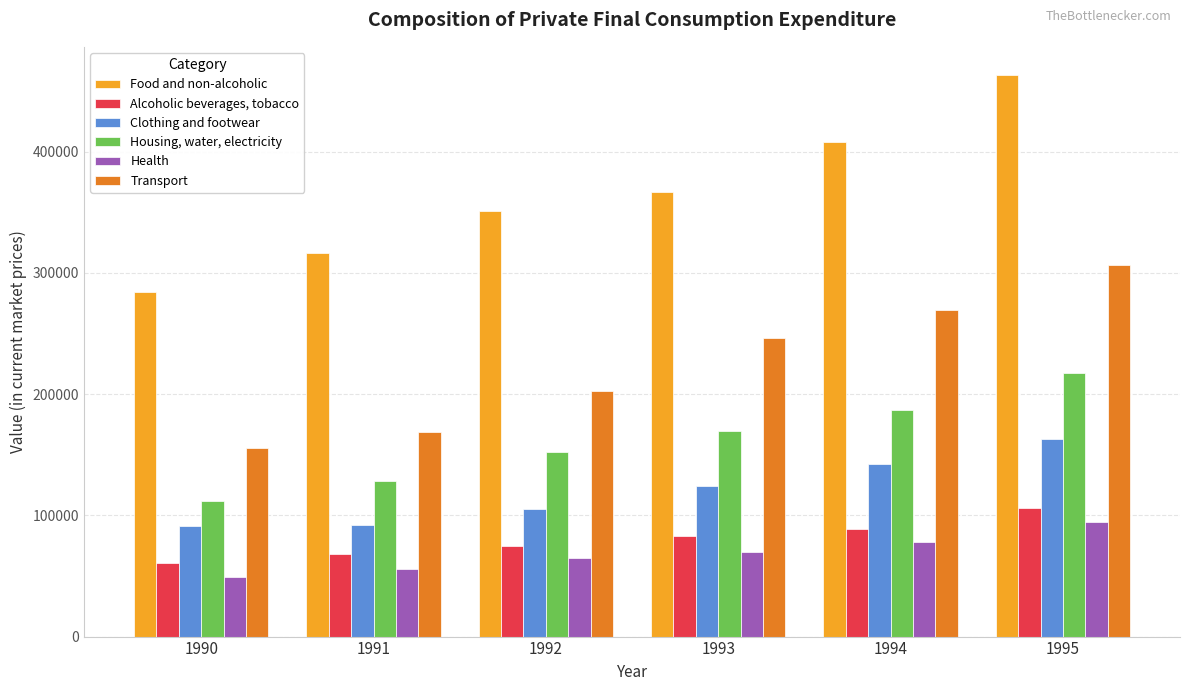

Is the value of Health at 1992 greater than the value of Clothing and footwear at 1993?

No